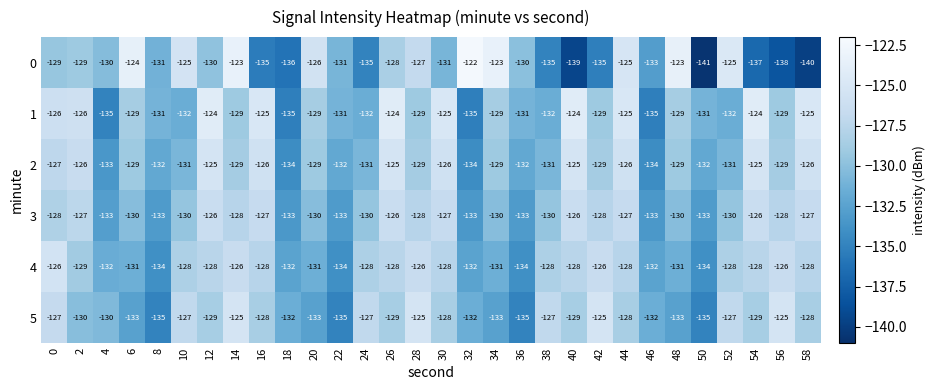

At which category is the sum across all series the highest?

44